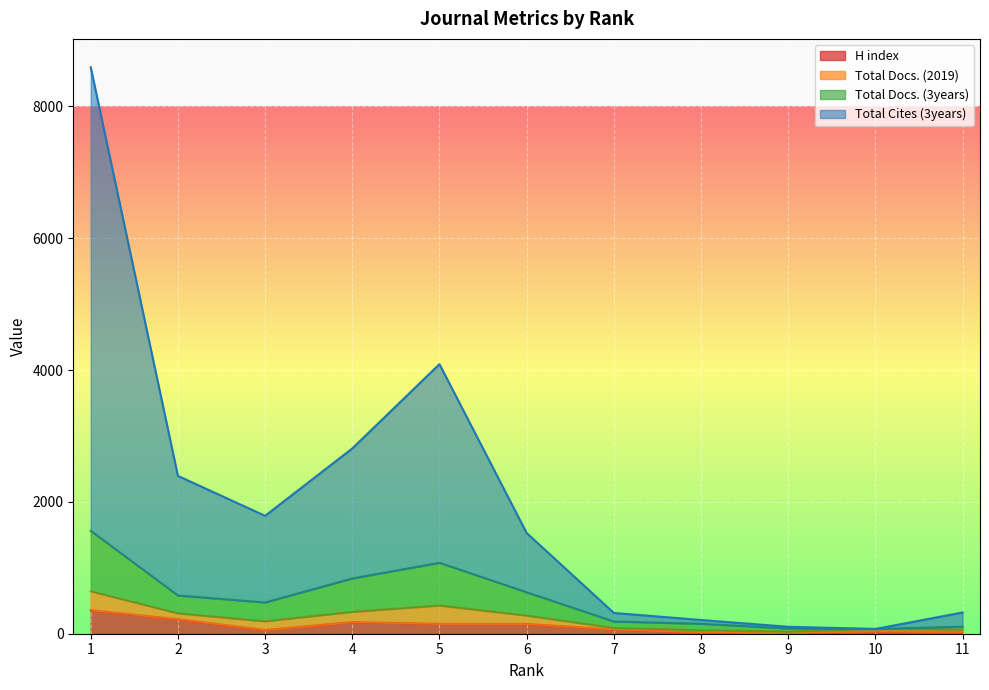

What is the sum of the H index values at 11 and 7?

90